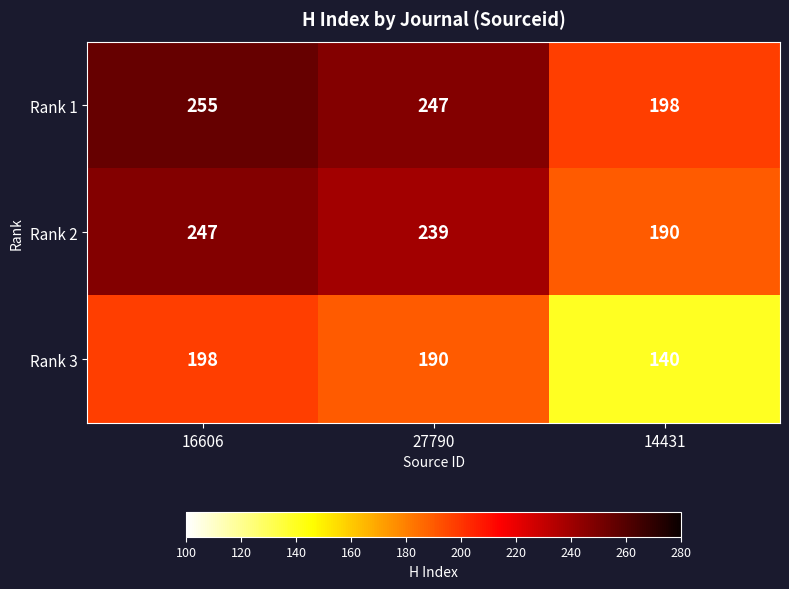

The value of Rank 1 at 16606 is 150. True or false?

False